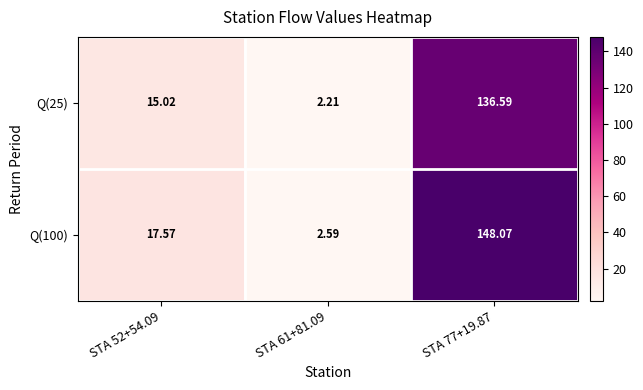

How many values in the Q(100) series are below 17?

1